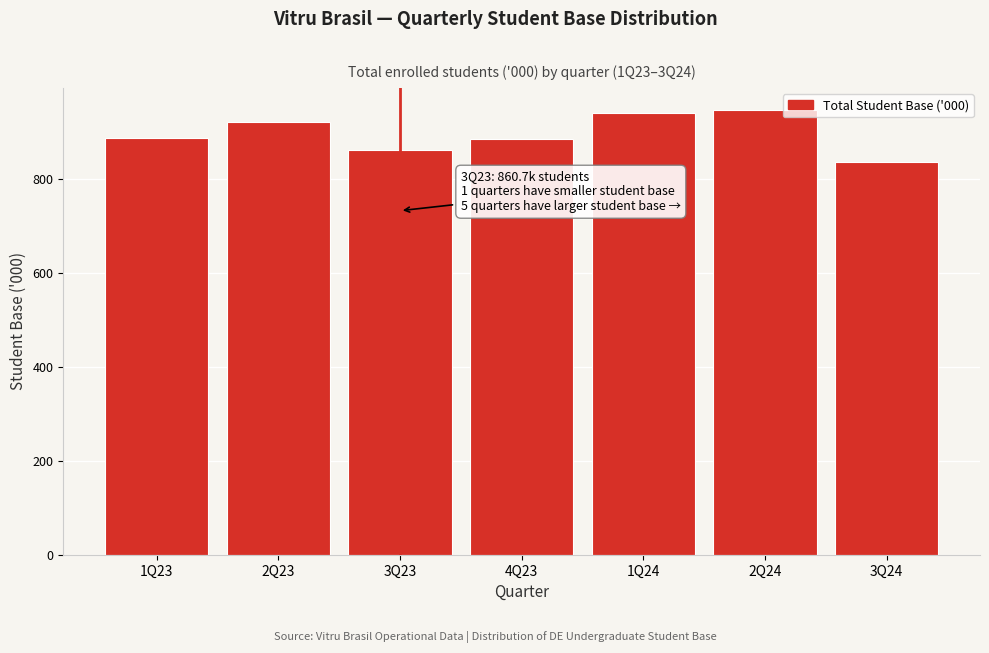

What is the sum of the values at 2Q23 and 2Q24?

1865.2